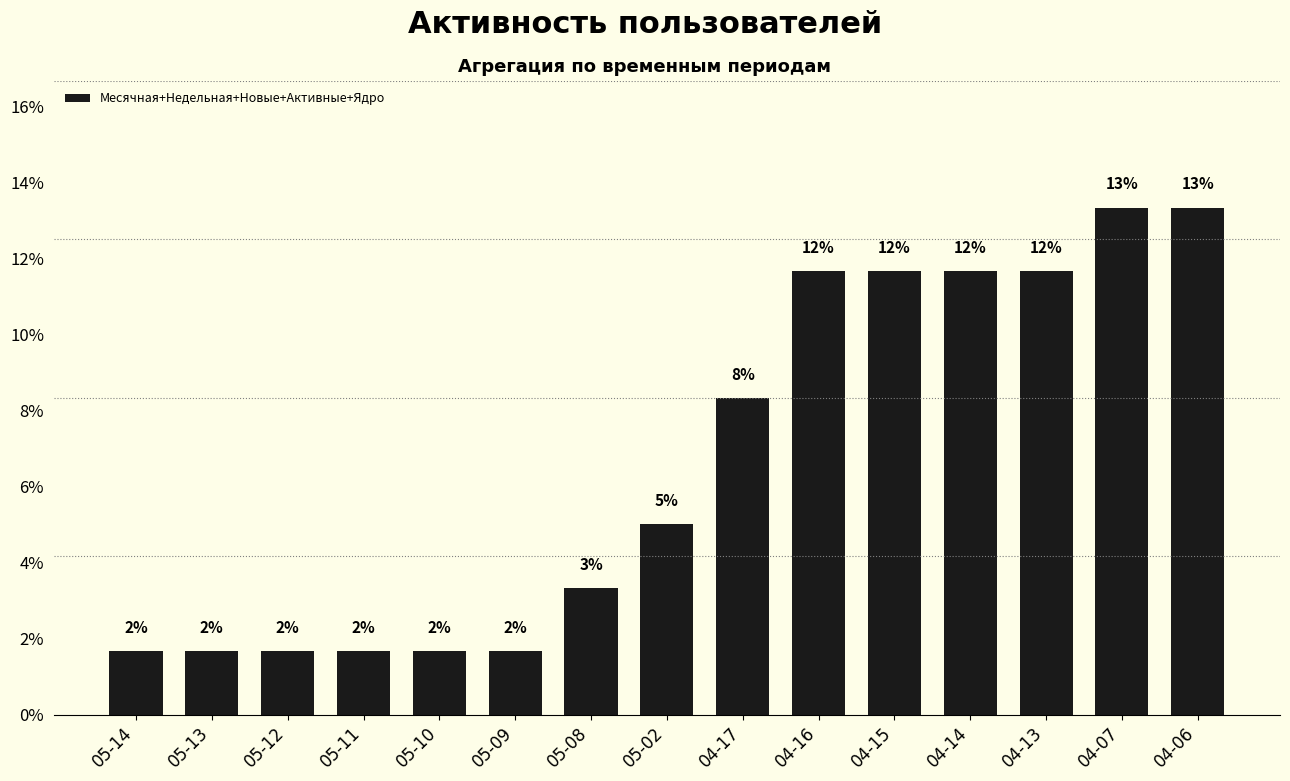

Reading left to right, what are all the values shown in this chart?

1.7	1.7	1.7	1.7	1.7	1.7	3.3	5.0	8.3	11.7	11.7	11.7	11.7	13.3	13.3